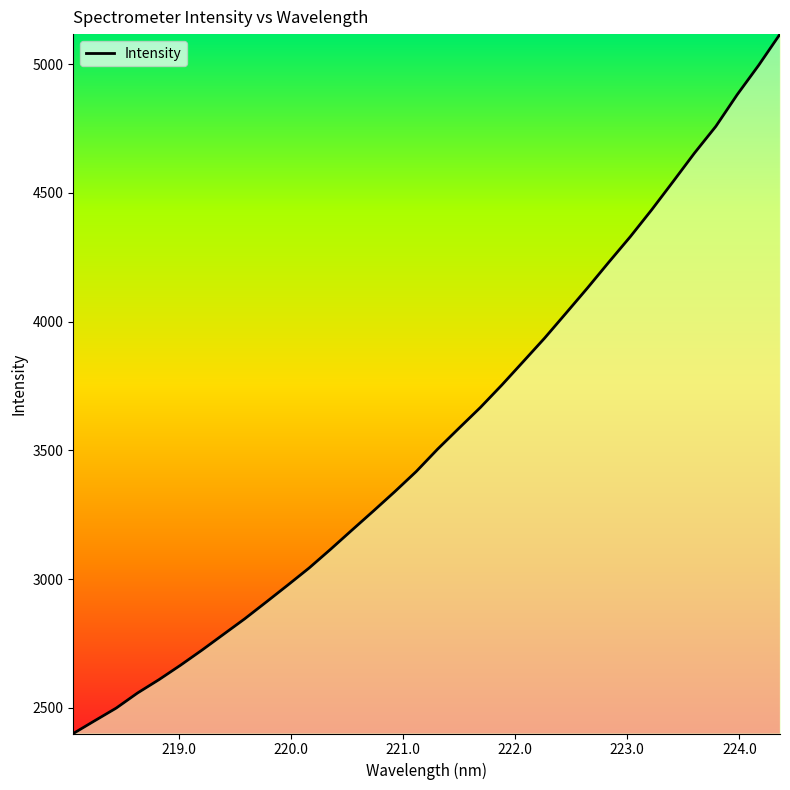

What is the difference between the maximum and minimum values?

2715.7